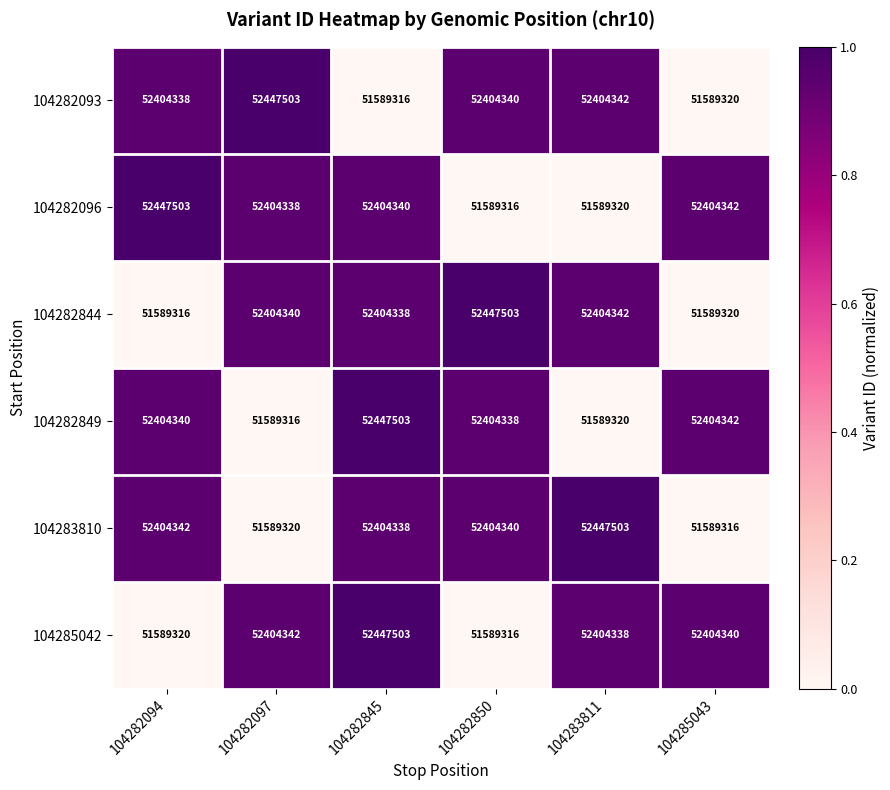

The value of 104282096 at 104282845 is 34002161. True or false?

False